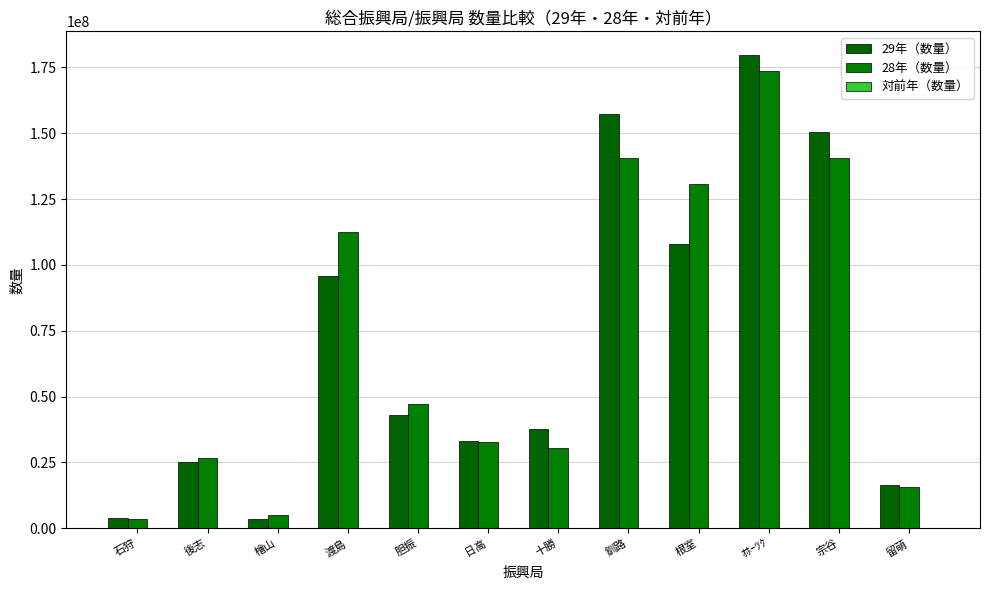

The value of 対前年（数量） at 檜山 is 117.2. True or false?

False